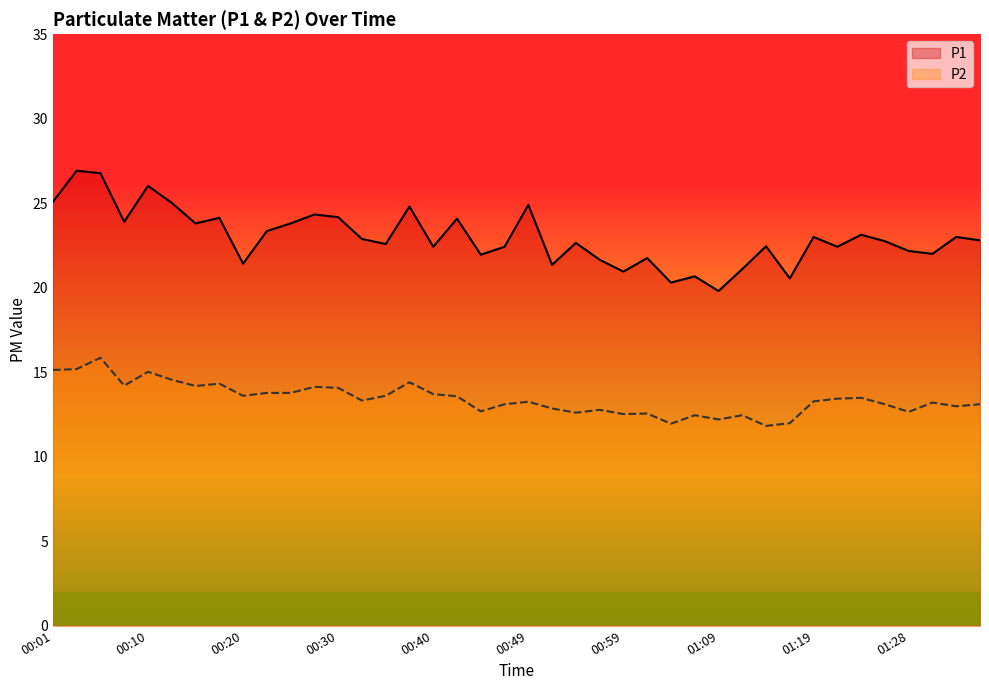

What is the minimum value for P1?

19.8